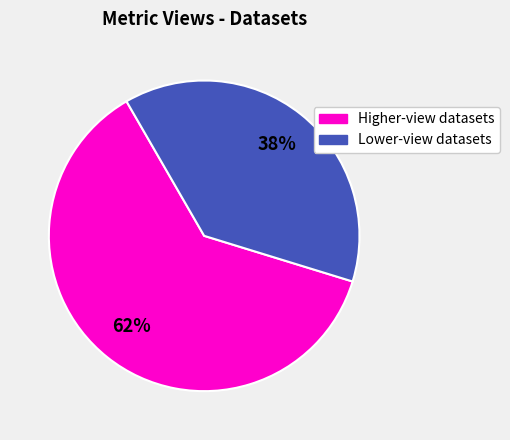

Is there any slice that represents more than half of the pie?

Yes